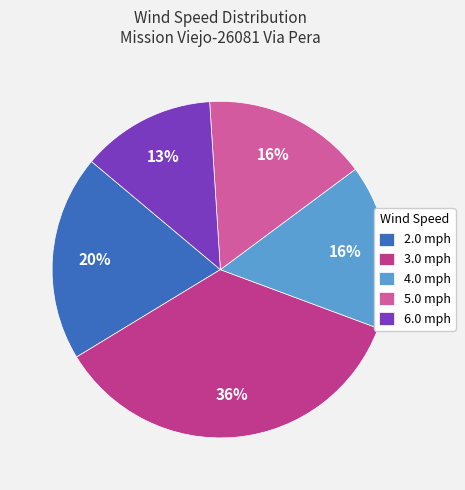

Is there a majority slice in this chart?

No